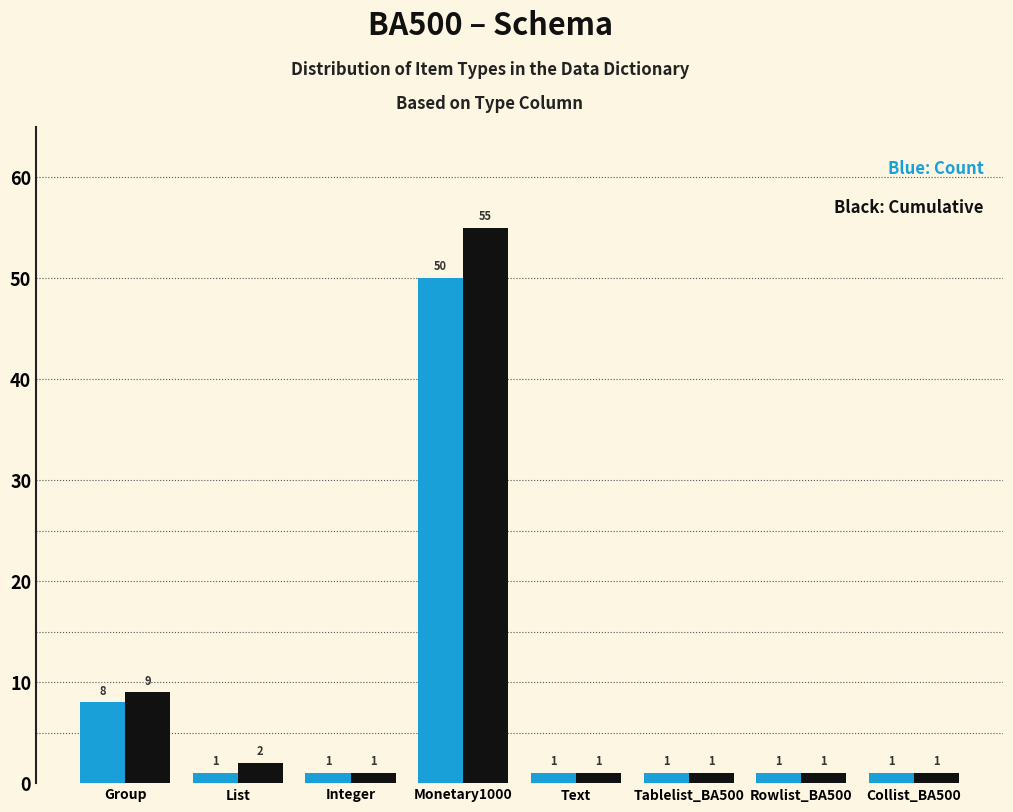

At which category is the sum across all series the highest?

Monetary1000